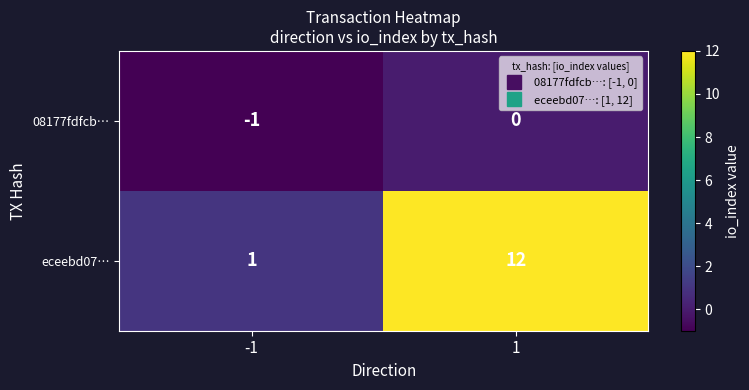

What is the total value across all series at 1?

12